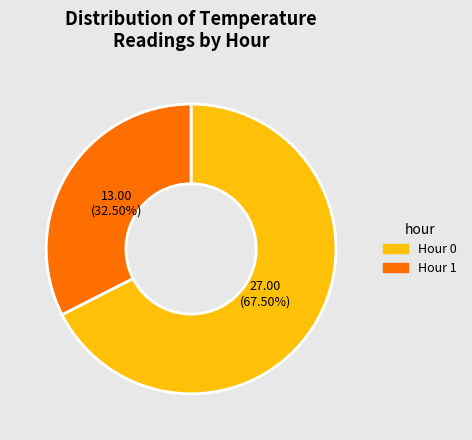

How many slices are in this pie chart?

2